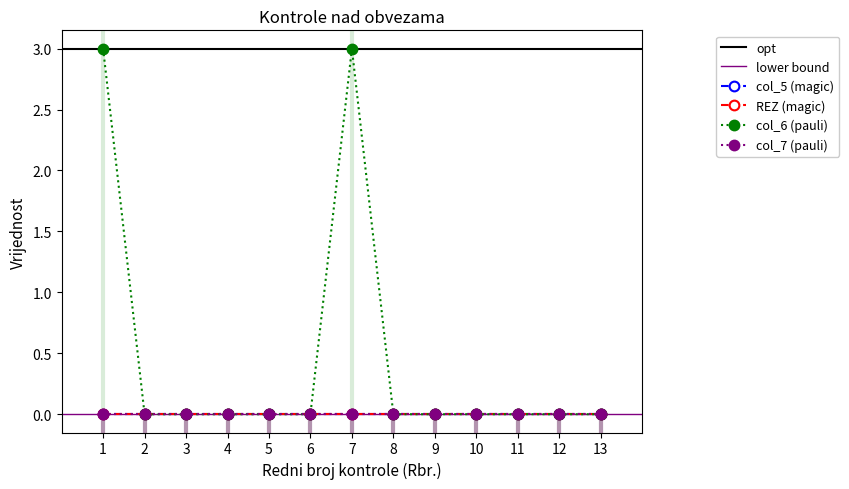

At which category is the sum across all series the highest?

1